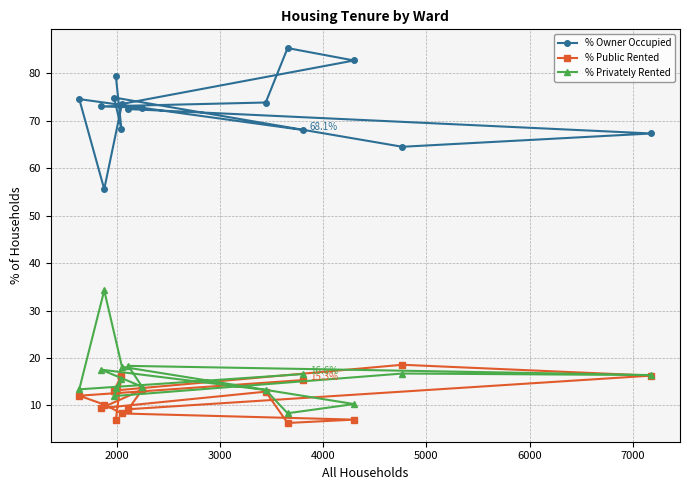

What are all the series names shown in the legend?

% Owner Occupied, % Public Rented, % Privately Rented